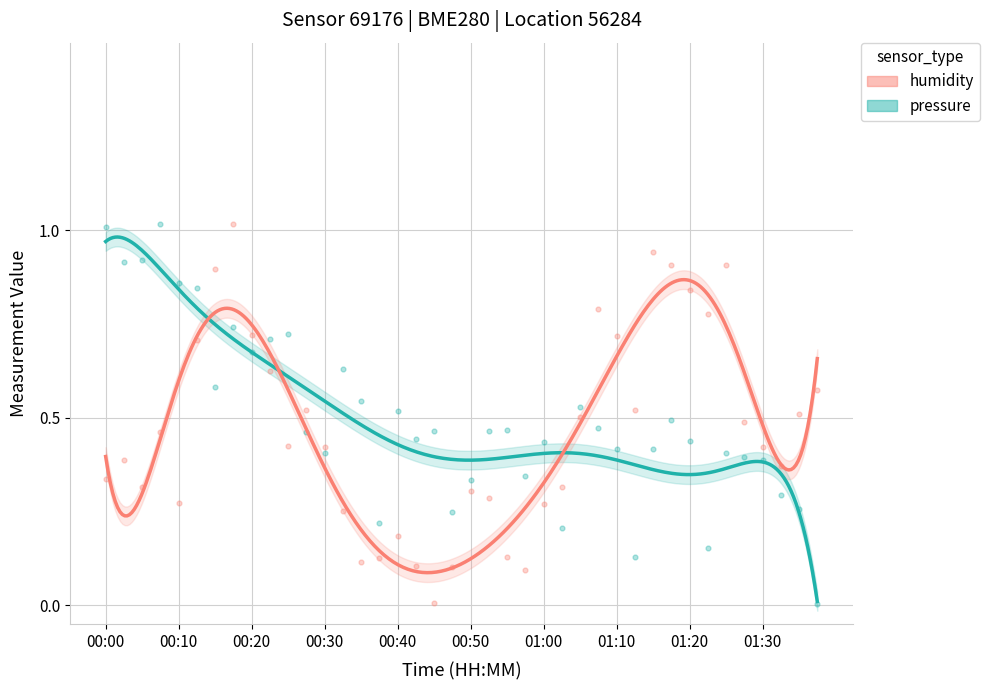

Which series has the largest total across all categories?

pressure